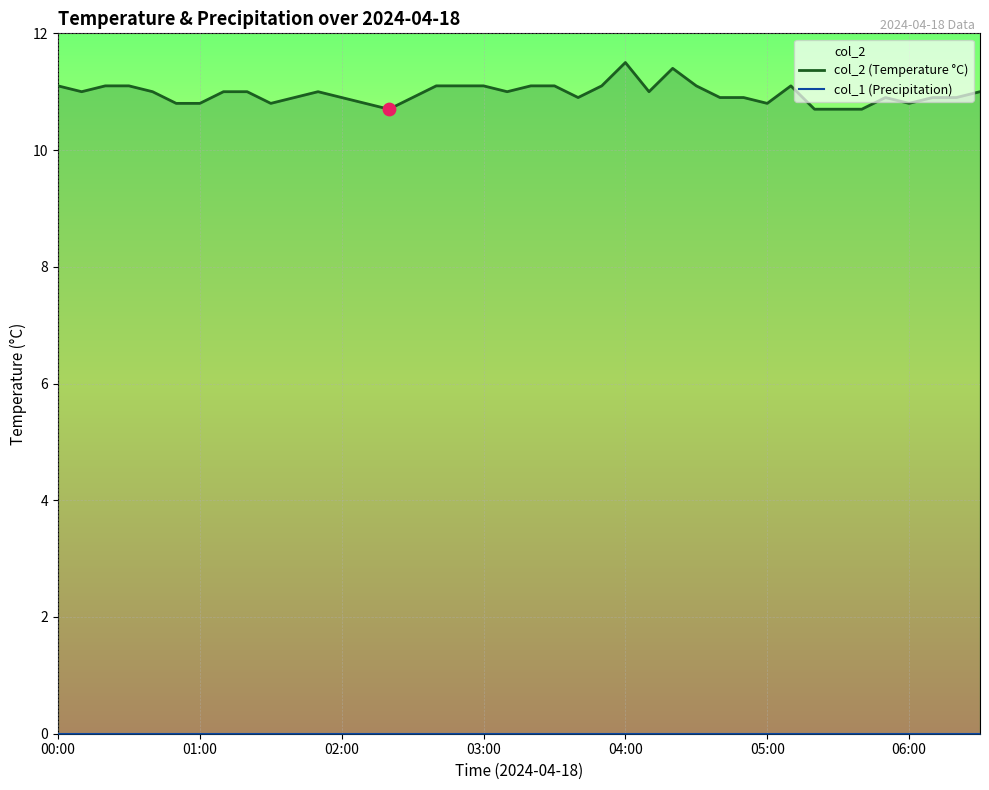

At how many categories does at least one series exceed 0?

40